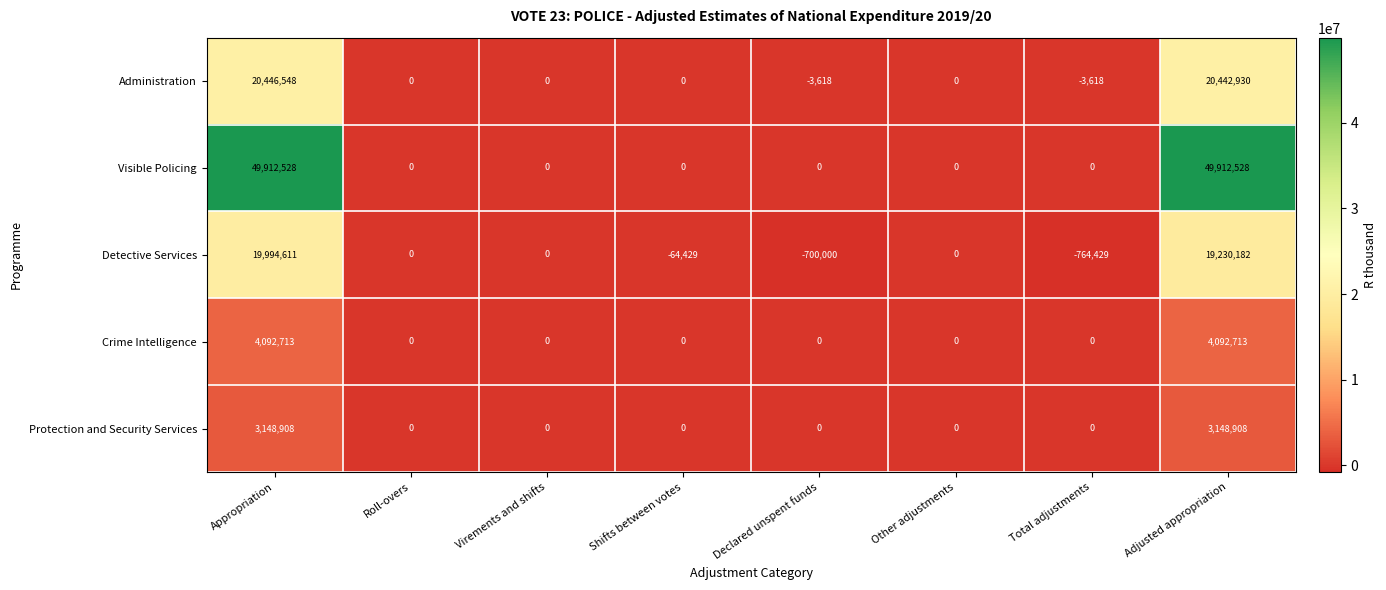

What is the difference between the maximum and second lowest values in the Detective Services series?

20694611